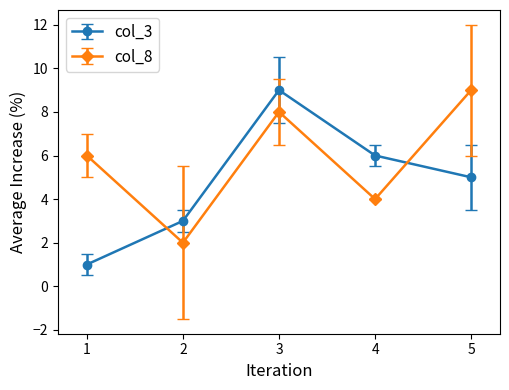

True or false: col_8 and col_3 cross at least once.

True